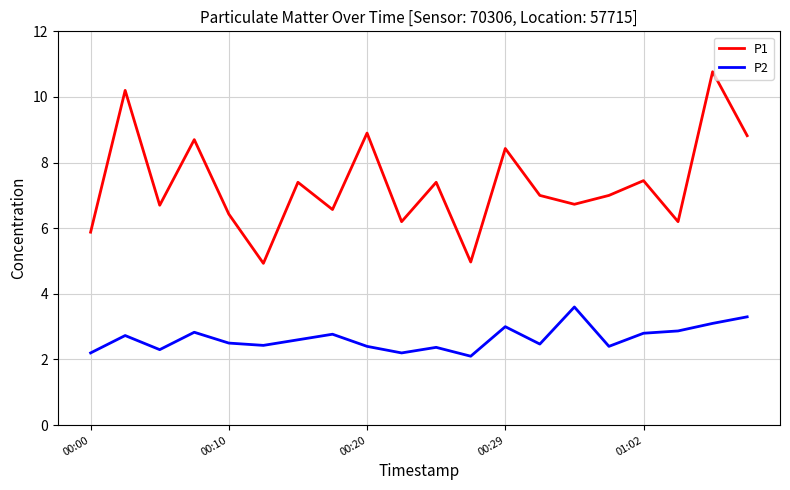

Which series has the largest total across all categories?

P1